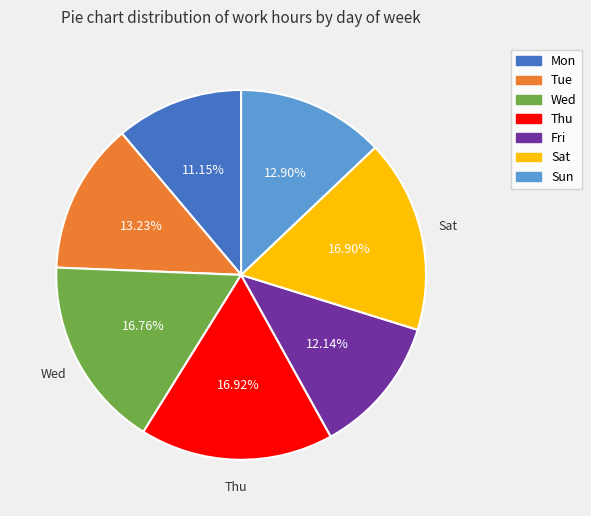

Which slice is the smallest?

Mon